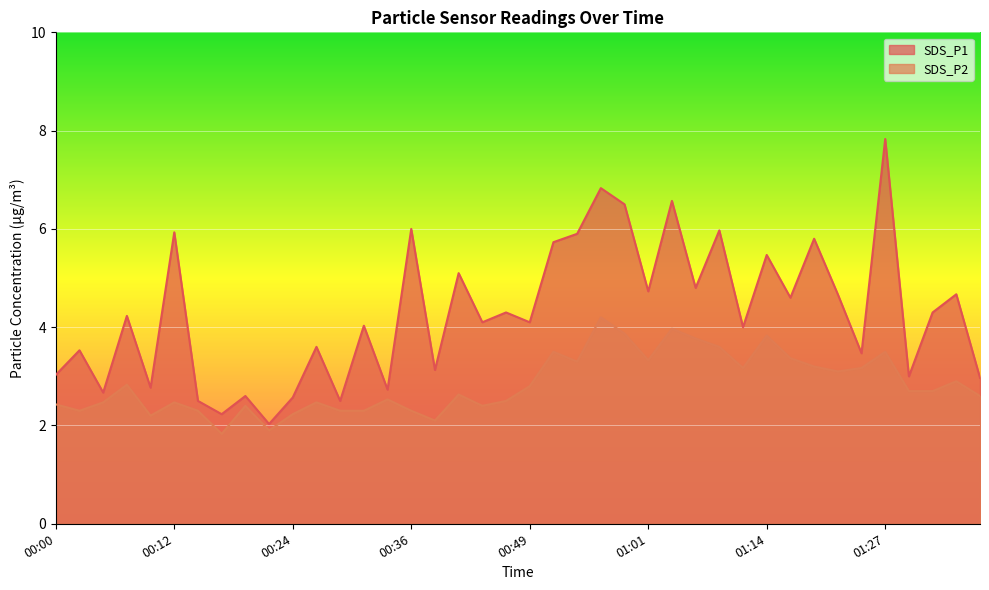

What is the sum of the SDS_P1 values at 01:29 and 00:56?

9.8